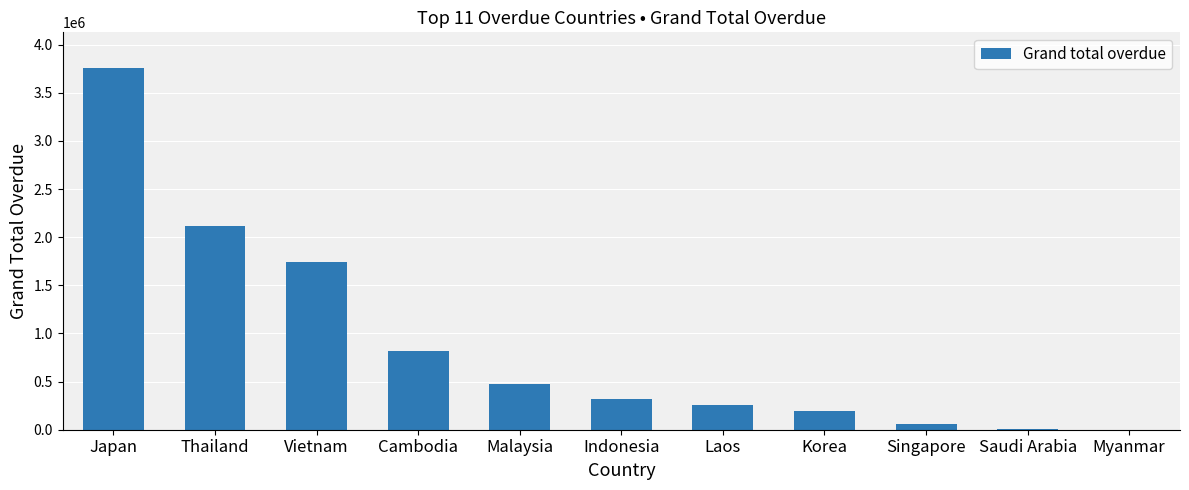

What is the ratio of the value at Cambodia to the value at Malaysia?

1.7